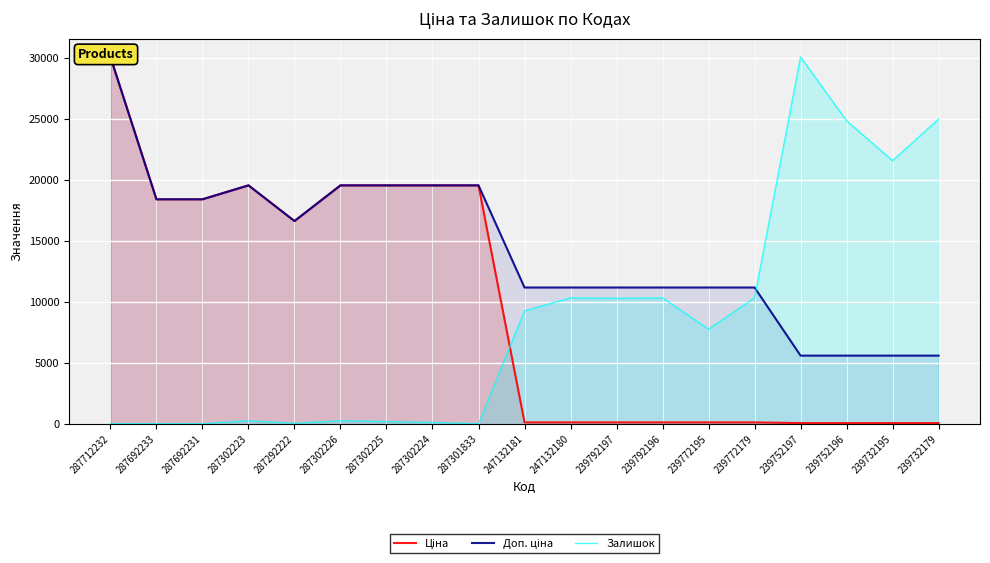

At which category does Залишок reach its first local peak?

287302223